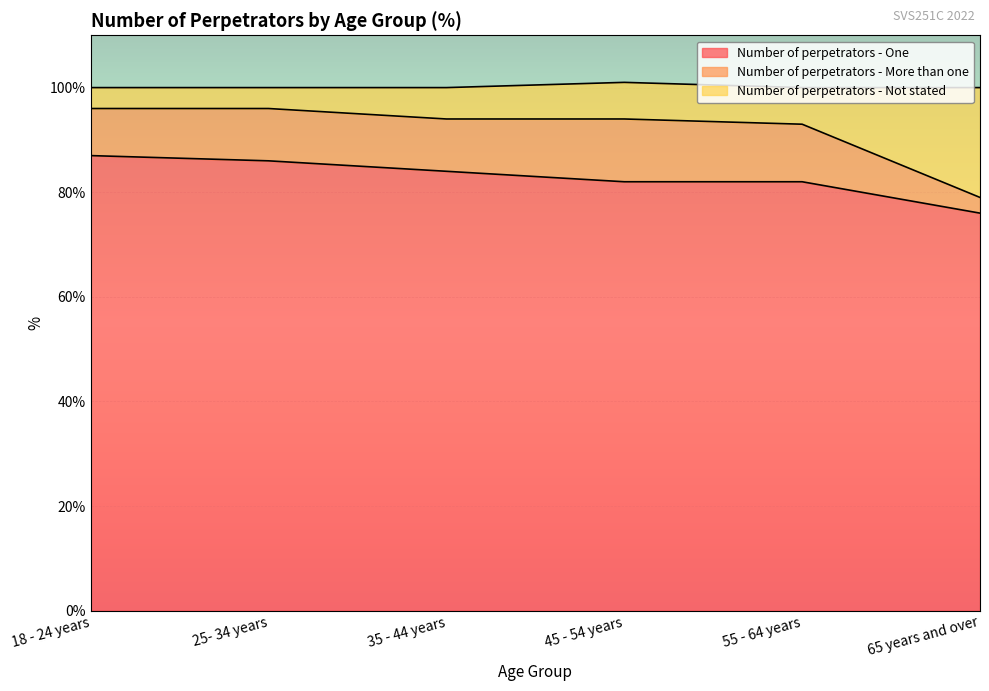

What is the label of the 2nd point from the right?

55 - 64 years